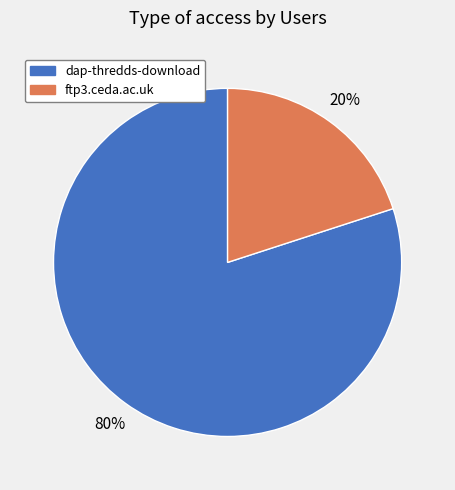

How many segments does this pie chart have?

2